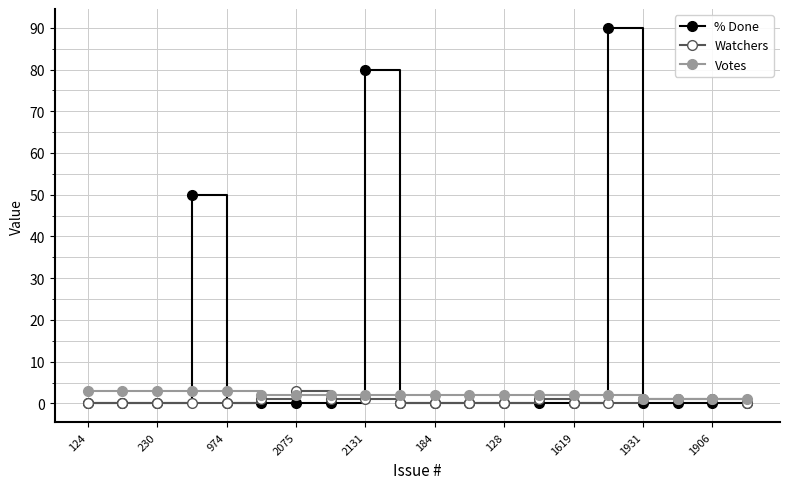

At how many categories does at least one series exceed 42?

3